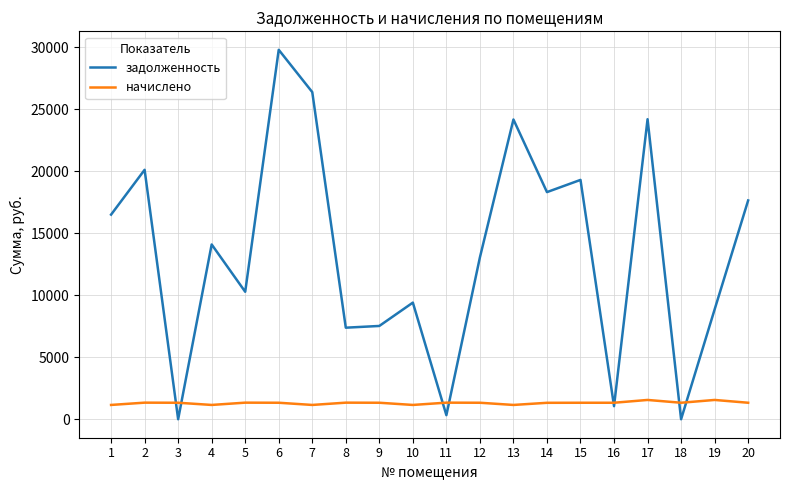

At which category is the sum across all series the highest?

6